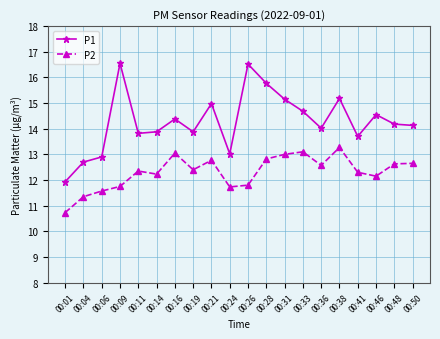

In P1, how many points are higher than both neighbors (excluding endpoints)?

6